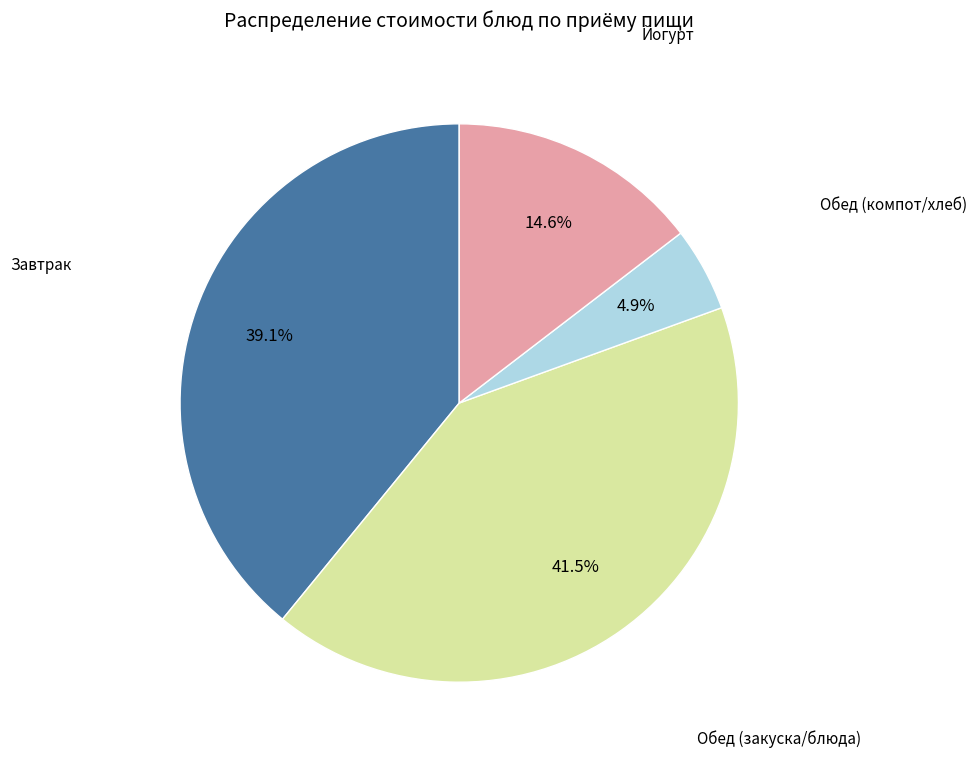

Is there a majority slice in this chart?

No